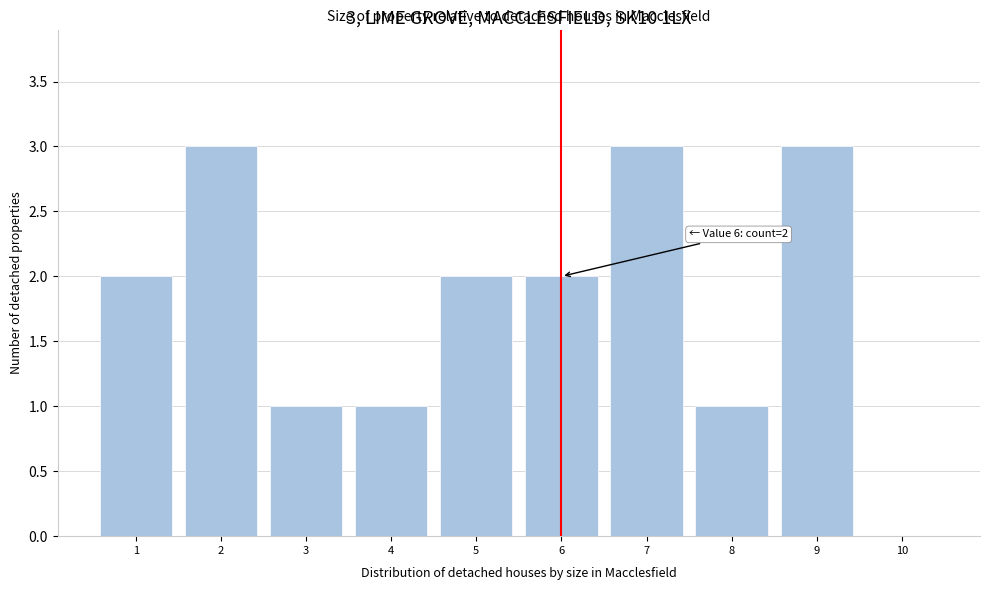

Reading left to right, what are all the values shown in this chart?

1=2	2=3	3=1	4=1	5=2	6=2	7=3	8=1	9=3	10=0